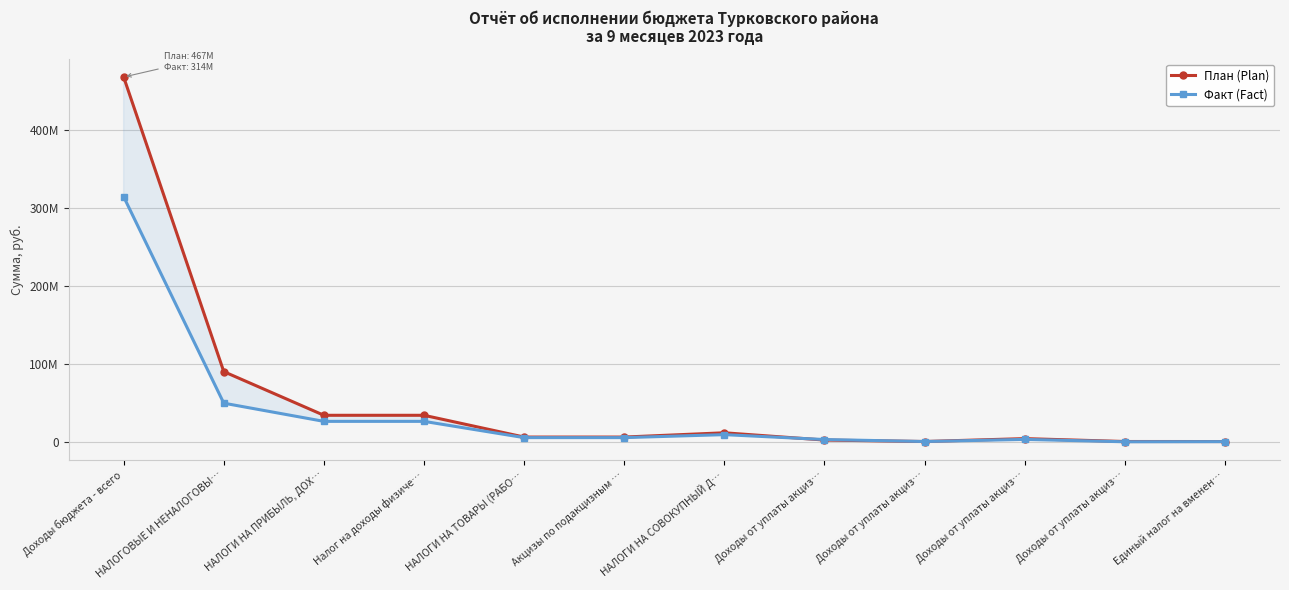

At which category does the chart reach its peak across all series?

Доходы бюджета - всего